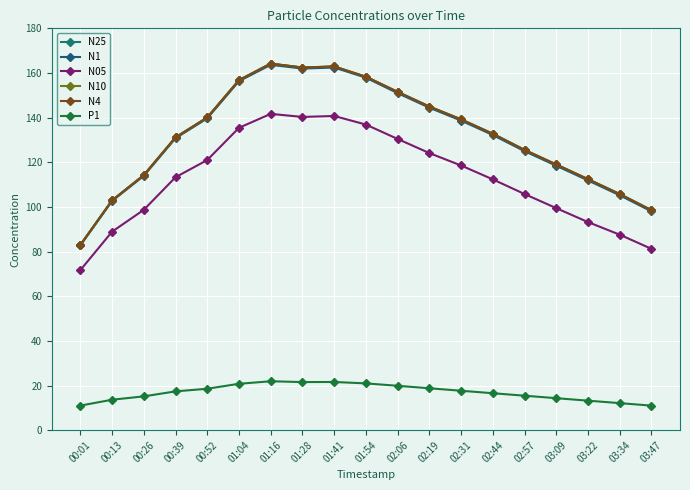

What is the difference between the maximum and second lowest values in the P1 series?

10.9